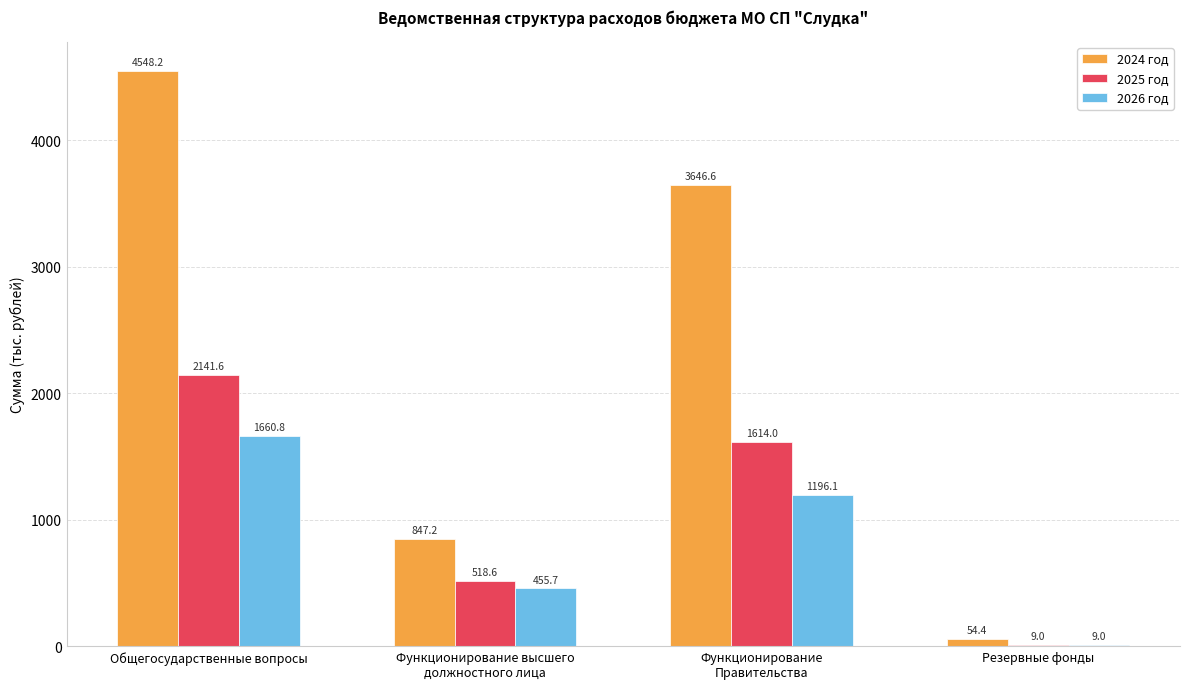

At which category is the sum across all series the highest?

Общегосударственные вопросы